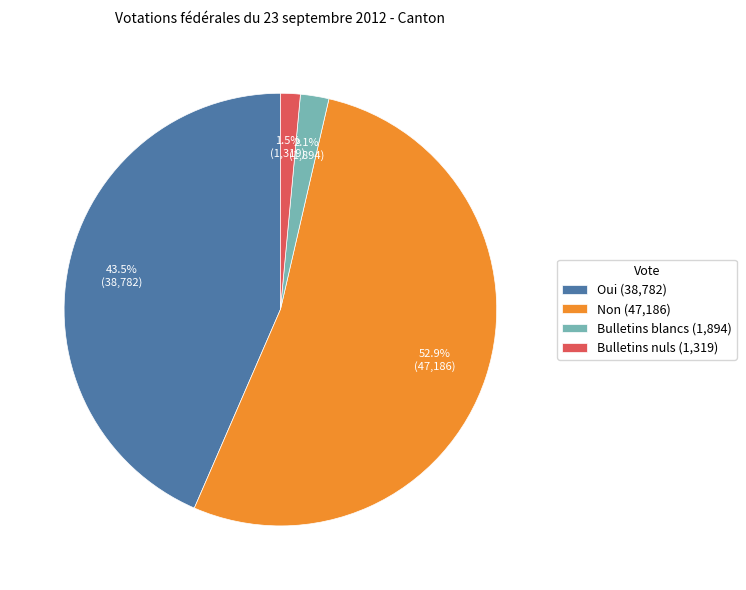

How many segments does this pie chart have?

4